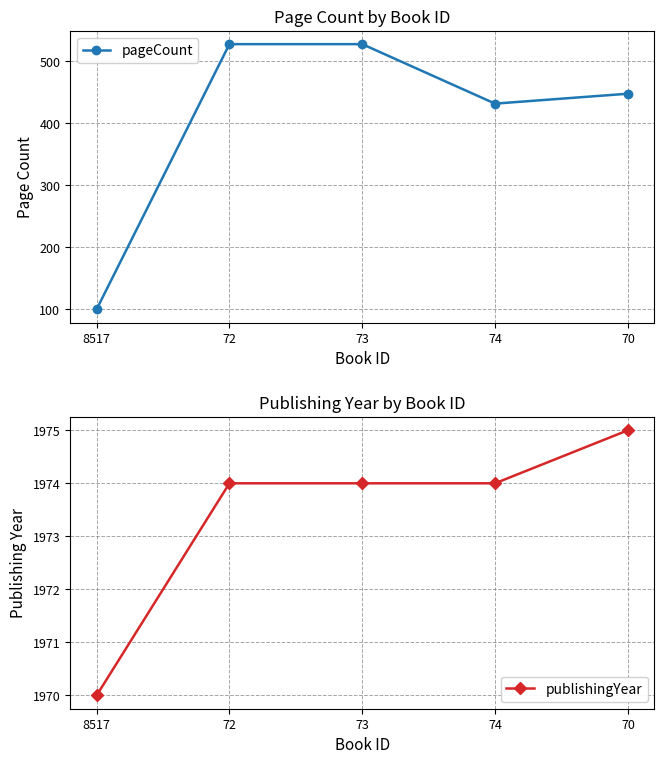

Where does the publishingYear series first go above 1974?

70